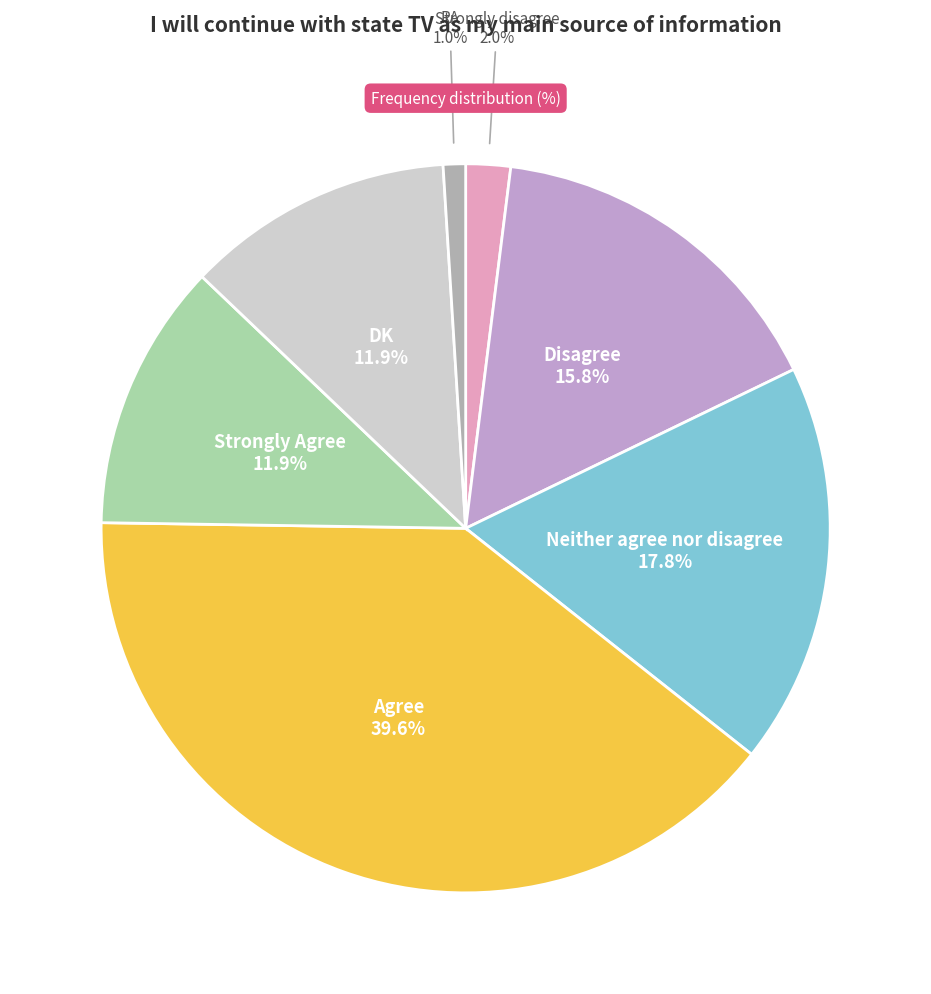

The Strongly Agree slice represents 12% of the pie. True or false?

True